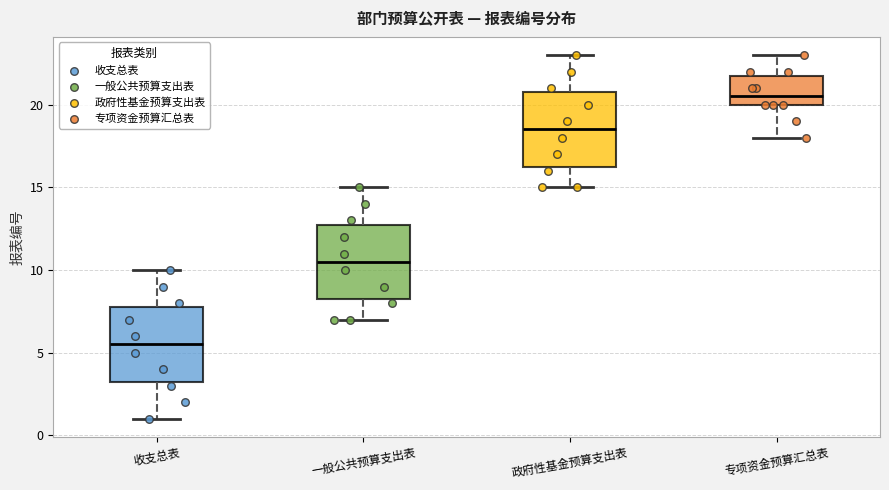

Where does the median line of the box for 专项资金预算汇总表 sit on the y-axis? The values are not printed on the chart, so give them approximately, as read against the axis.

20.5